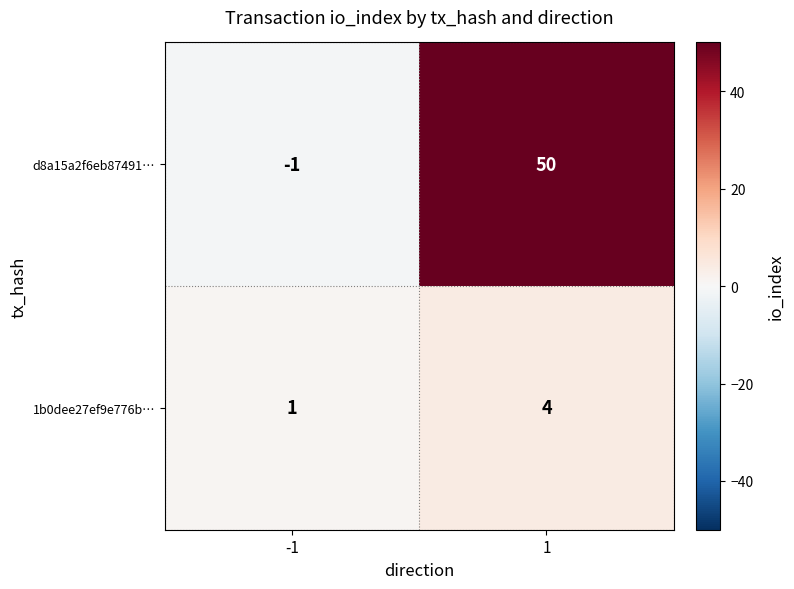

Rank the categories by d8a15a2f6eb87491… value from lowest to highest.

-1, 1